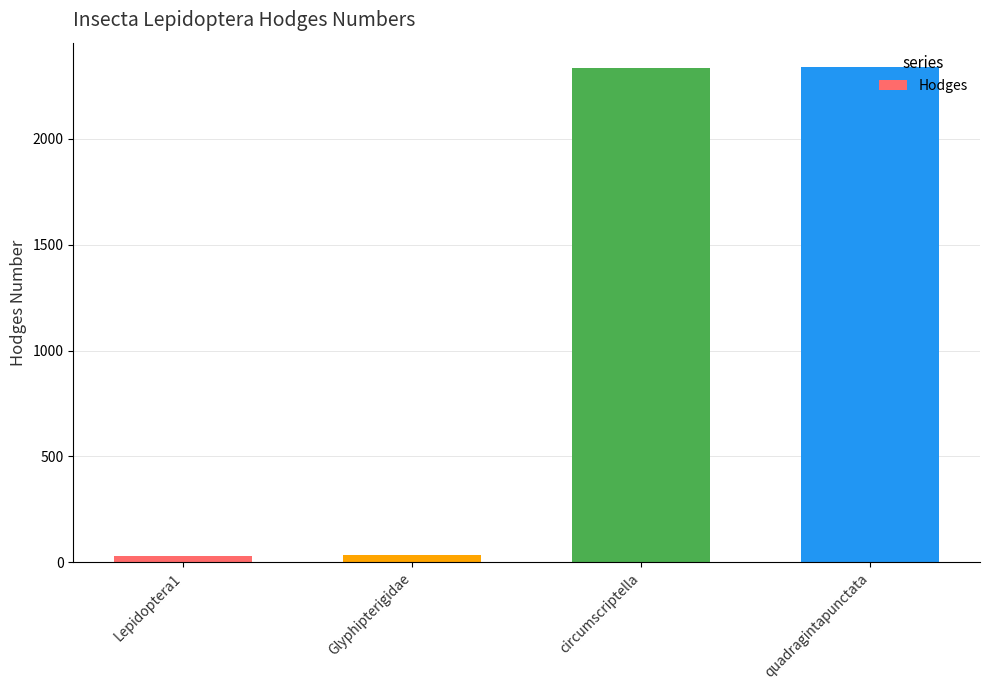

What is the difference between the maximum and minimum values?

2309.0